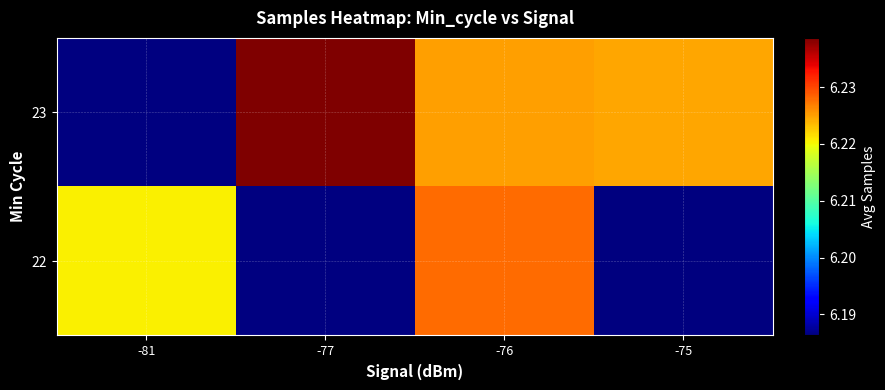

Count the number of data series in this chart.

2